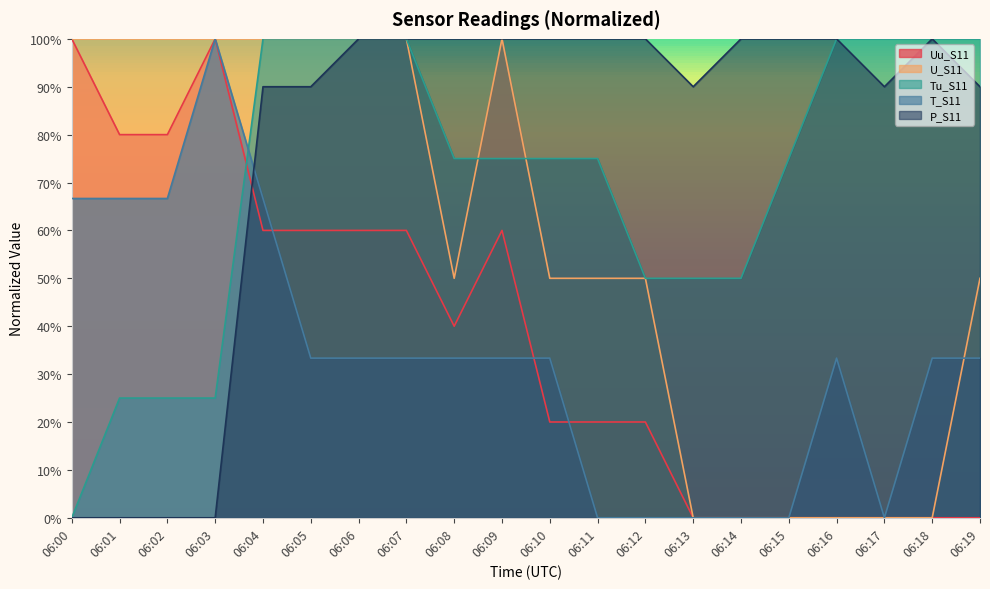

What is the highest value of the T_S11 series?

1.0